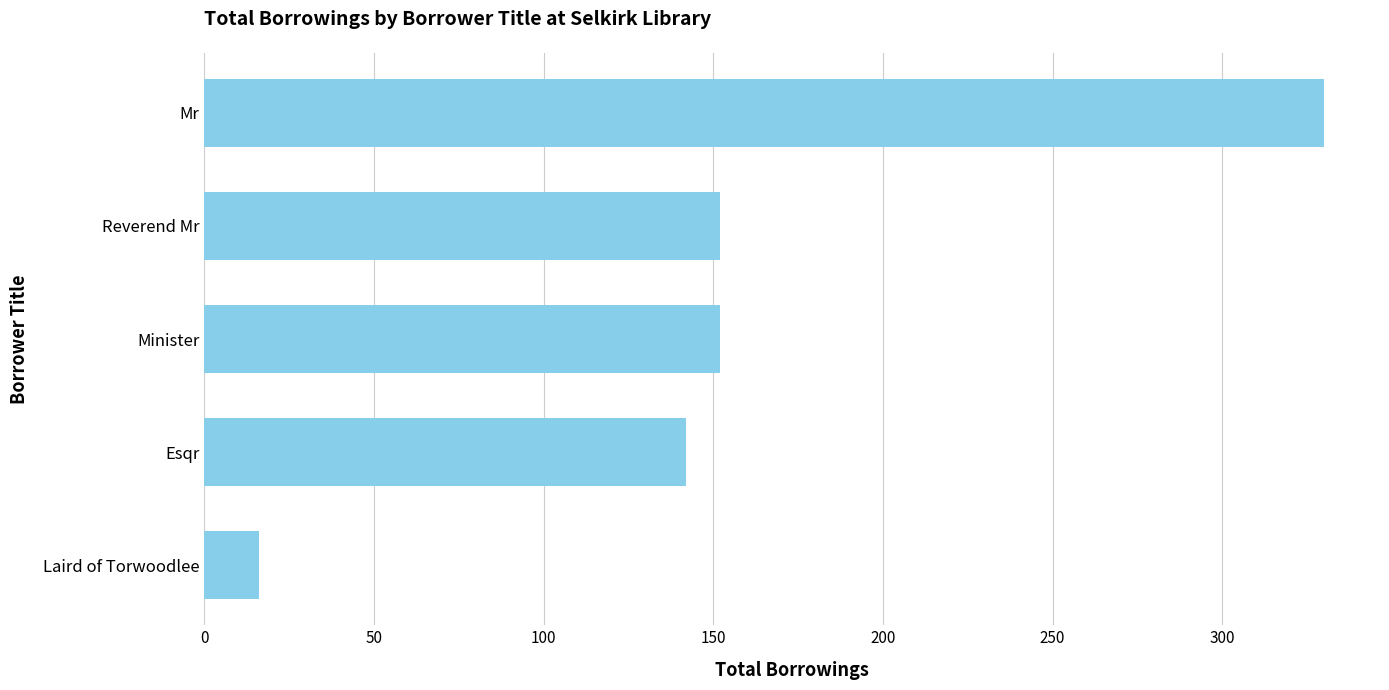

Reading top to bottom, list all the values displayed in this chart.

Mr=330	Reverend Mr=152	Minister=152	Esqr=142	Laird of Torwoodlee=16